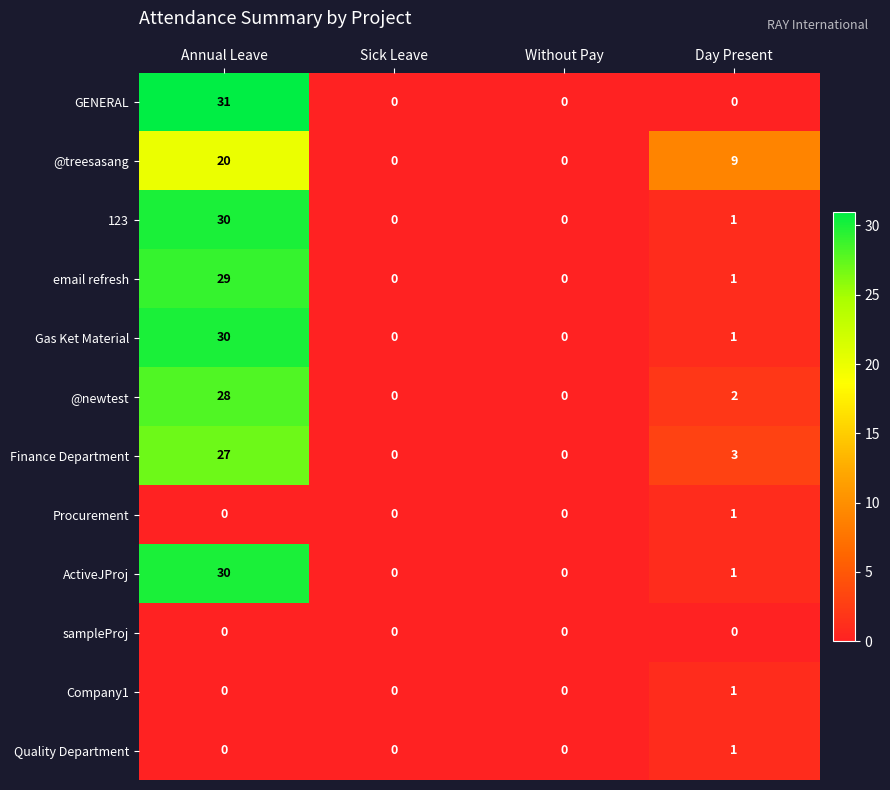

Which series has the largest range (max minus min)?

GENERAL